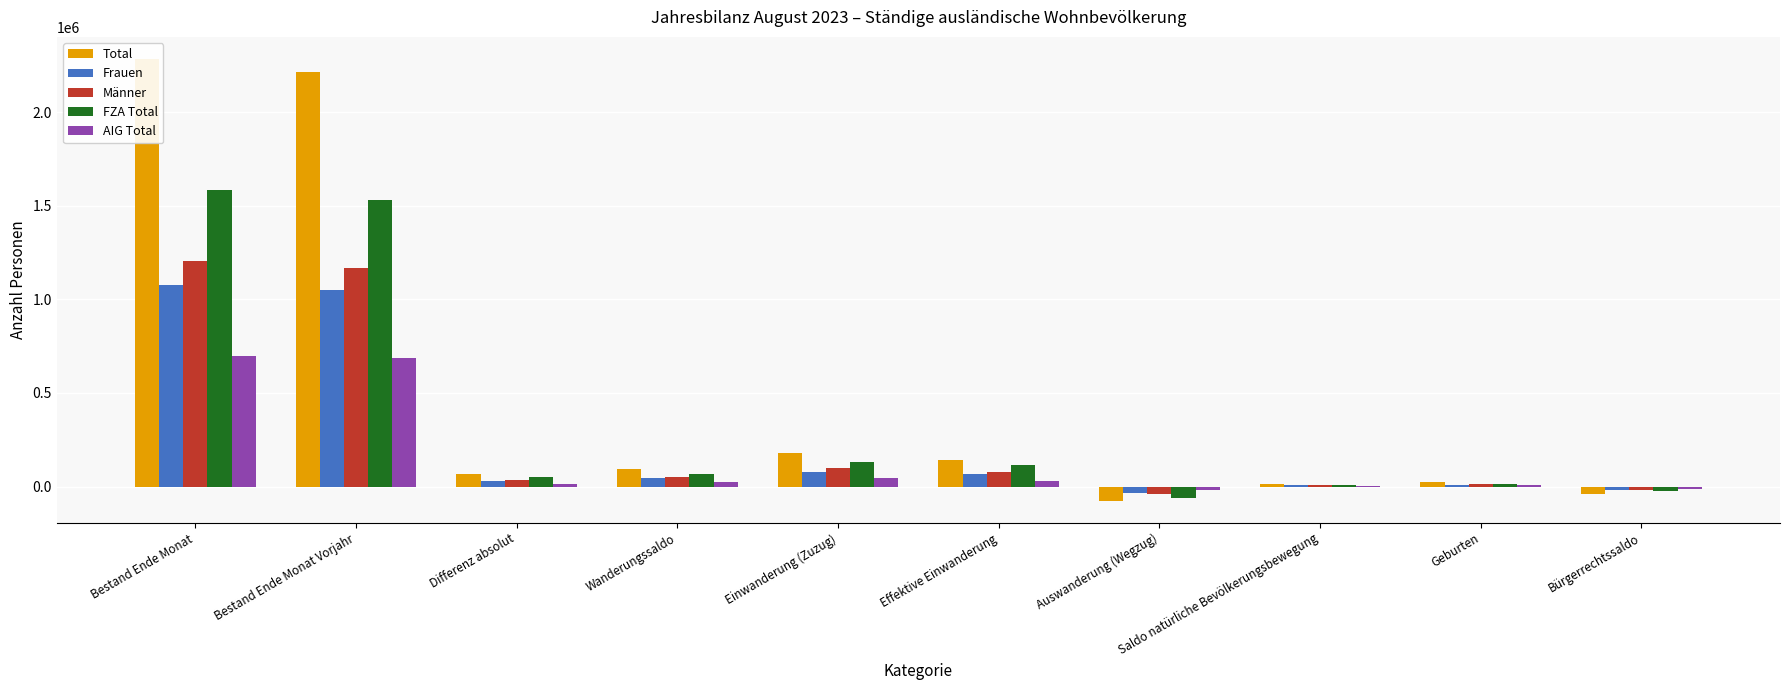

Reading left to right, extract all data points from this chart.

Total: Bestand Ende Monat=2284251	Bestand Ende Monat Vorjahr=2217274	Differenz absolut=66977	Wanderungssaldo=93742	Einwanderung (Zuzug)=176647	Effektive Einwanderung=143077	Auswanderung (Wegzug)=-75196	Saldo natürliche Bevölkerungsbewegung=13247	Geburten=21902	Bürgerrechtssaldo=-39685
Frauen: Bestand Ende Monat=1077634	Bestand Ende Monat Vorjahr=1047418	Differenz absolut=30216	Wanderungssaldo=44152	Einwanderung (Zuzug)=79333	Effektive Einwanderung=65508	Auswanderung (Wegzug)=-33086	Saldo natürliche Bevölkerungsbewegung=7083	Geburten=10593	Bürgerrechtssaldo=-20993
Männer: Bestand Ende Monat=1206617	Bestand Ende Monat Vorjahr=1169856	Differenz absolut=36761	Wanderungssaldo=49590	Einwanderung (Zuzug)=97314	Effektive Einwanderung=77569	Auswanderung (Wegzug)=-42110	Saldo natürliche Bevölkerungsbewegung=6164	Geburten=11309	Bürgerrechtssaldo=-18692
FZA Total: Bestand Ende Monat=1585082	Bestand Ende Monat Vorjahr=1531867	Differenz absolut=53215	Wanderungssaldo=69242	Einwanderung (Zuzug)=133599	Effektive Einwanderung=113016	Auswanderung (Wegzug)=-58680	Saldo natürliche Bevölkerungsbewegung=8467	Geburten=15337	Bürgerrechtssaldo=-24822
AIG Total: Bestand Ende Monat=699169	Bestand Ende Monat Vorjahr=685407	Differenz absolut=13762	Wanderungssaldo=24500	Einwanderung (Zuzug)=43048	Effektive Einwanderung=30061	Auswanderung (Wegzug)=-16516	Saldo natürliche Bevölkerungsbewegung=4780	Geburten=6565	Bürgerrechtssaldo=-14863